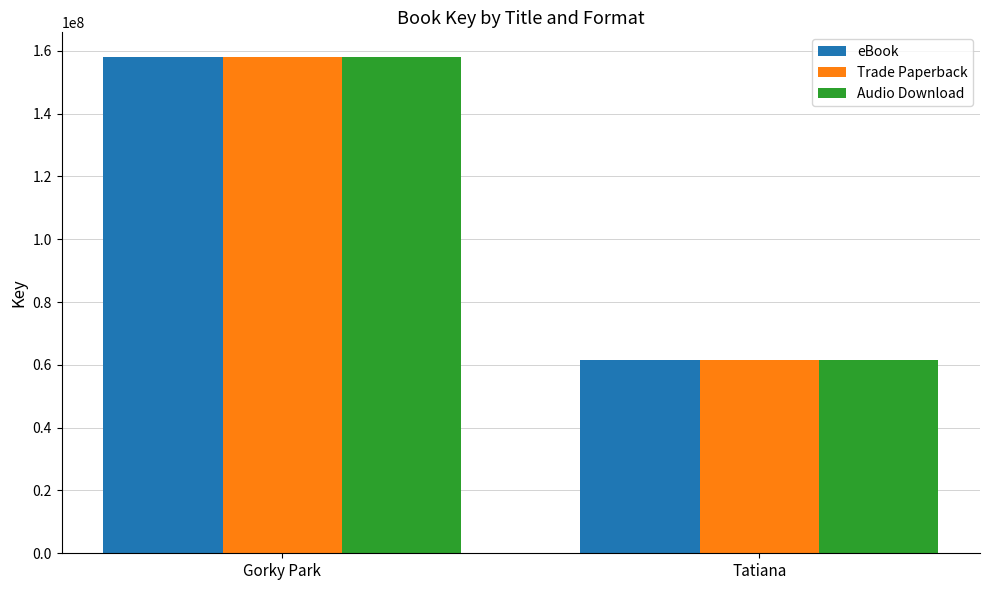

What is the value of the eBook bar at the 2nd from the left?

61489888